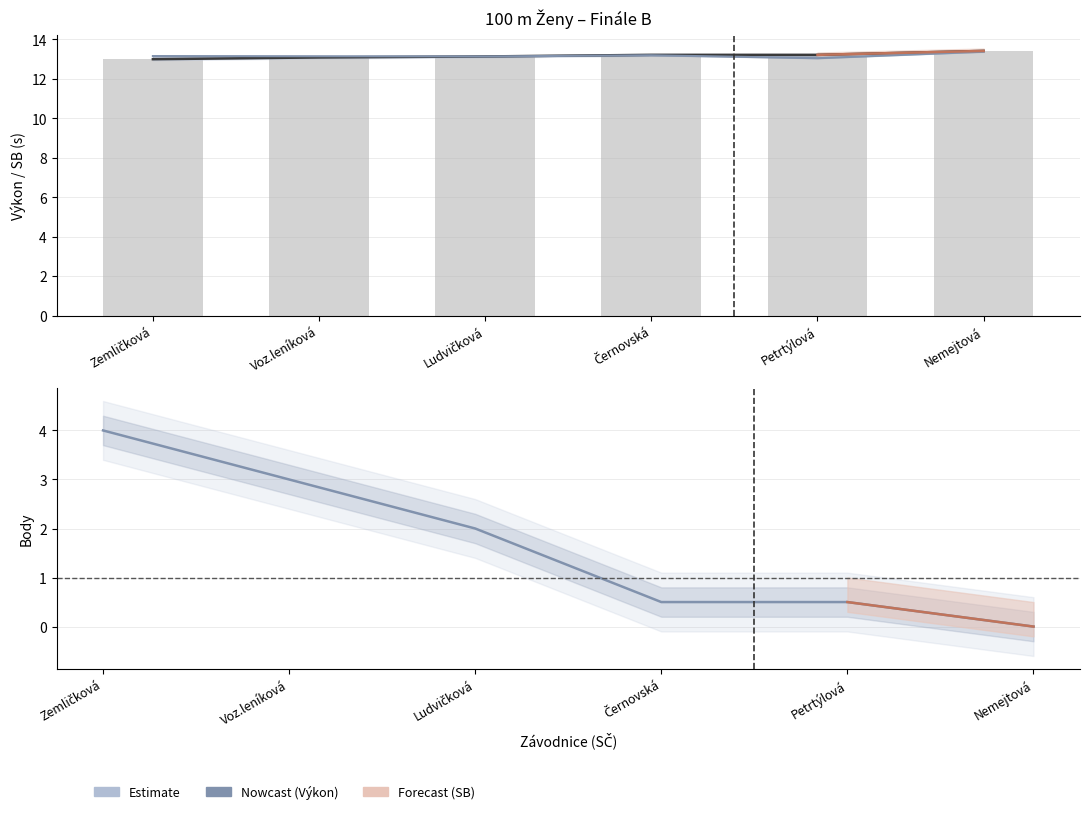

The Výkon series shows 7.3 at Petrtýlová. True or false?

False